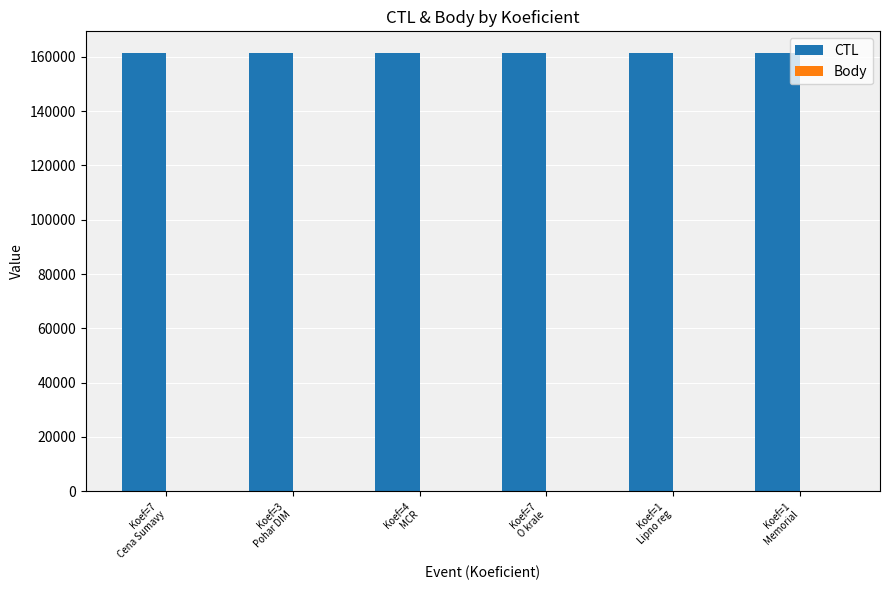

What is the sum of all CTL values?

967946